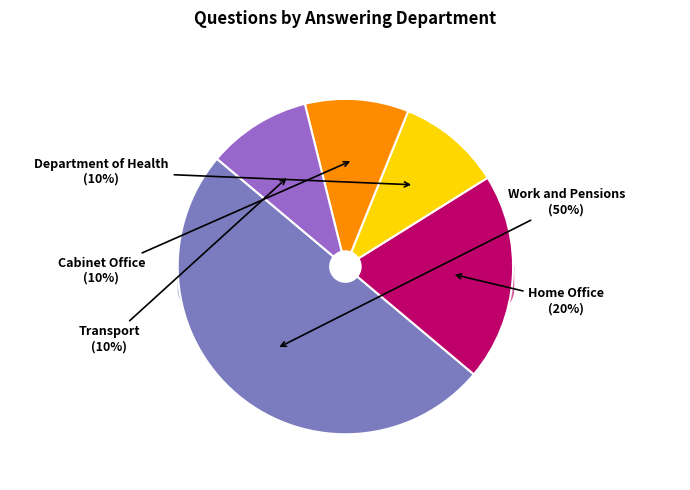

Which category has the biggest portion of the pie?

Work and Pensions